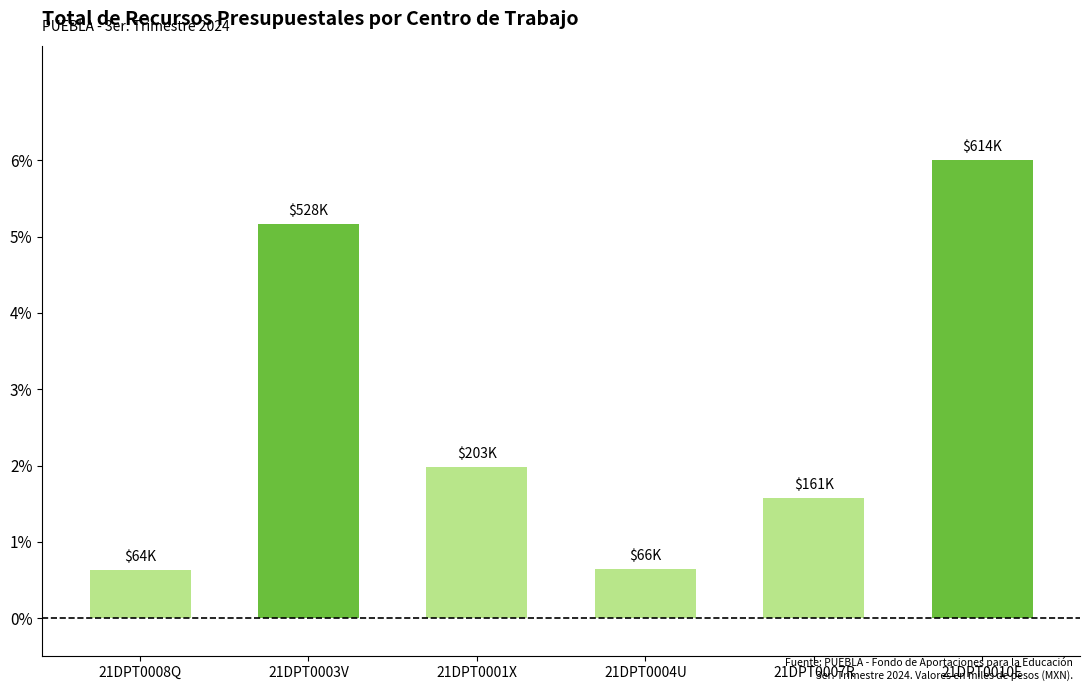

What value does the data have at 21DPT0007R?

1.6